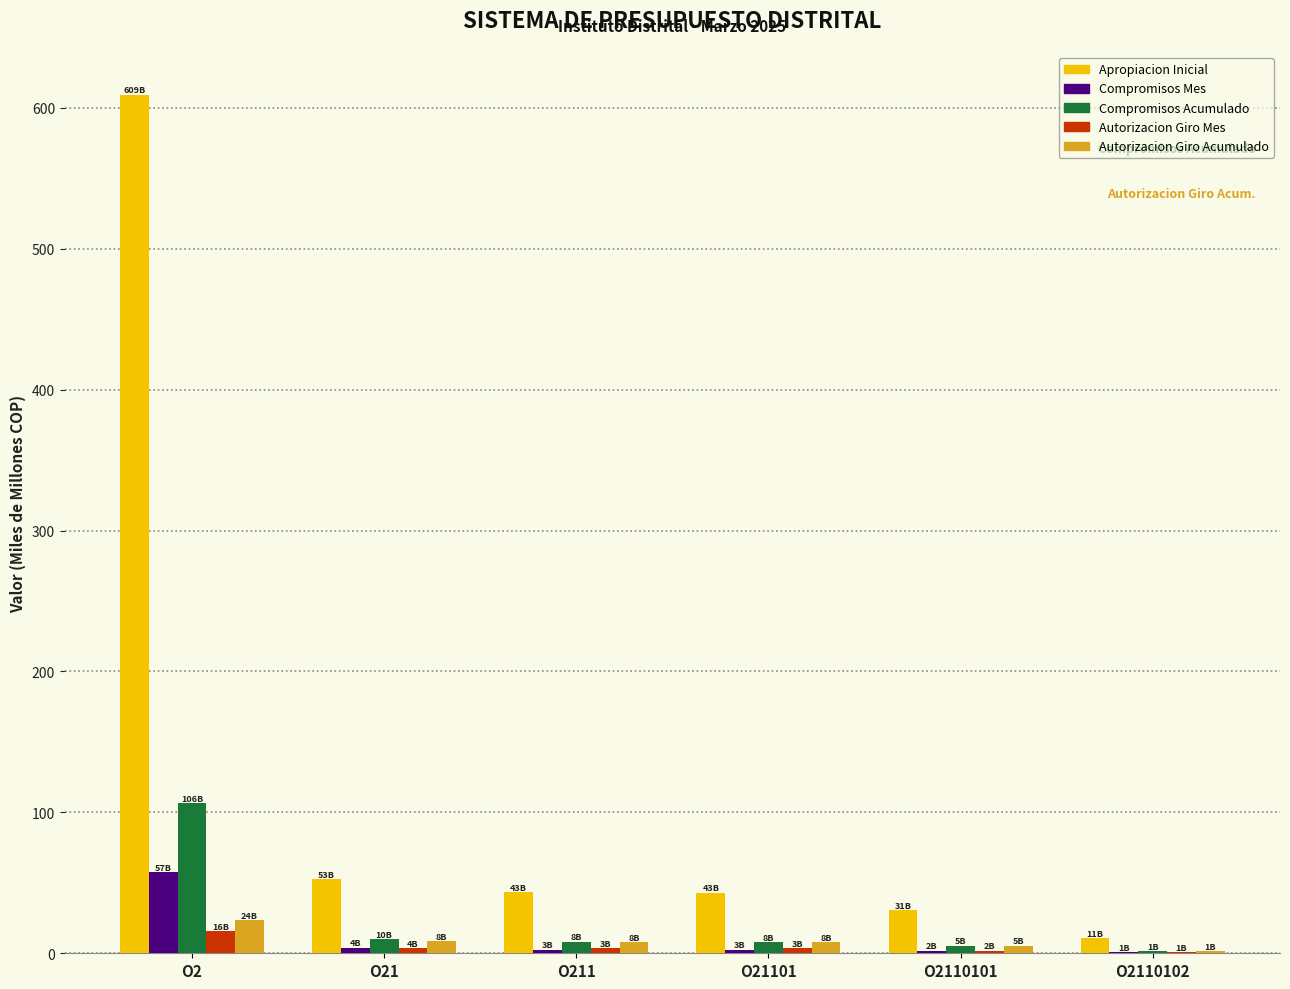

Where does the Autorizacion Giro Acumulado series first go above 7?

O2